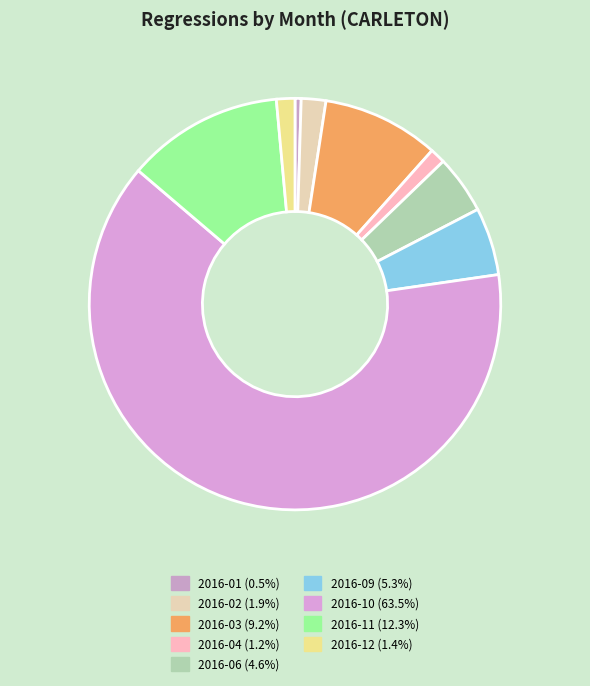

Count the number of slices in the pie.

9